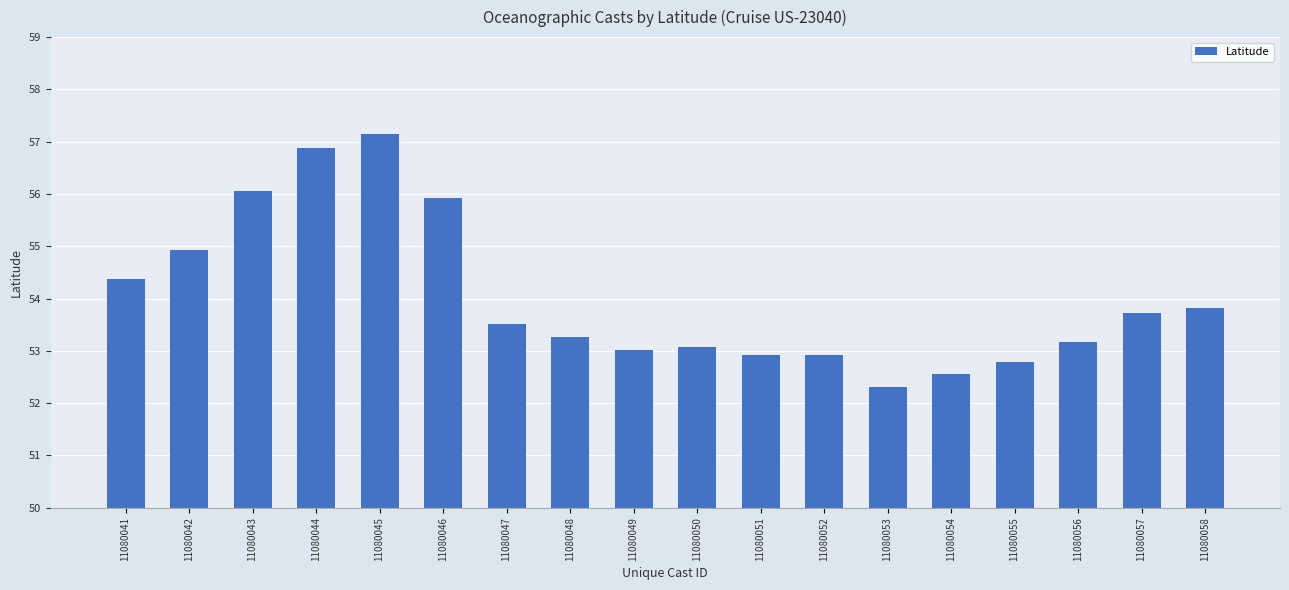

At which category does the chart reach its minimum across all series?

11080053